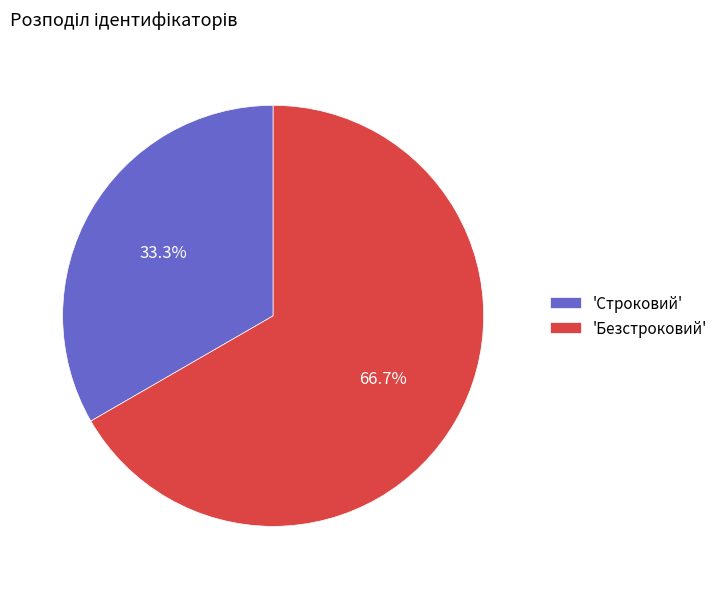

What is the ratio of the value at 'Строковий' to the value at 'Безстроковий'?

0.5